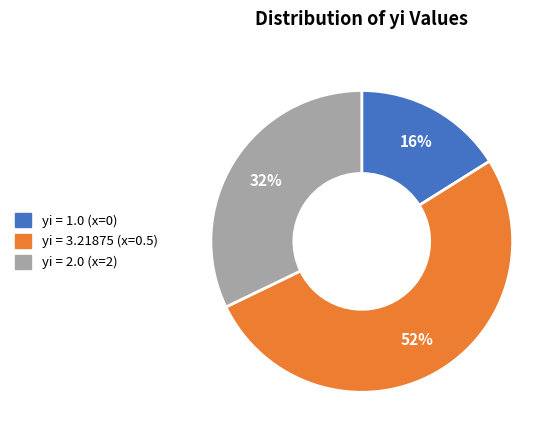

To the nearest percent, what is the difference between the largest and smallest slice percentages?

36%